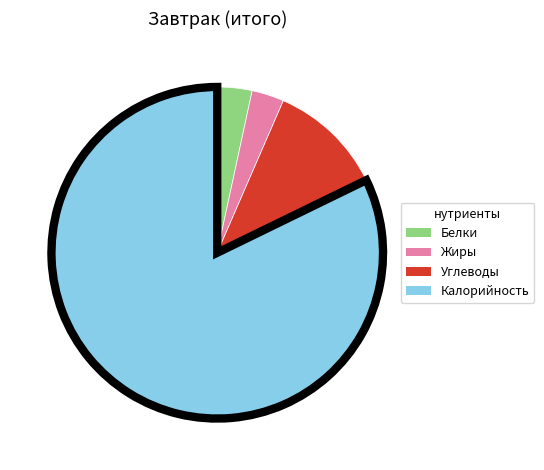

What is the majority slice?

Калорийность